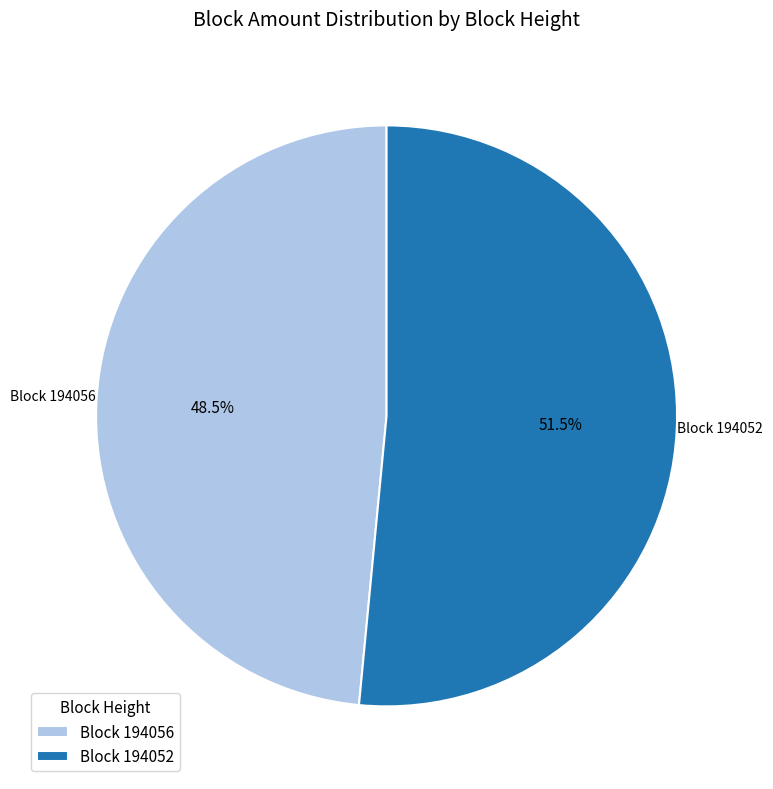

Which category has the biggest portion of the pie?

Block 194052